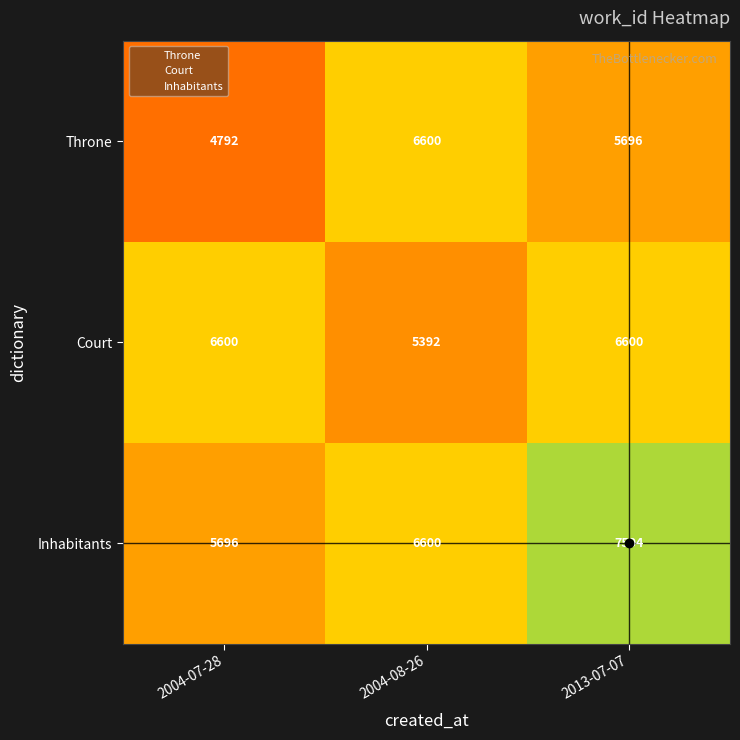

How many Throne values are between 4792 and 6600?

3